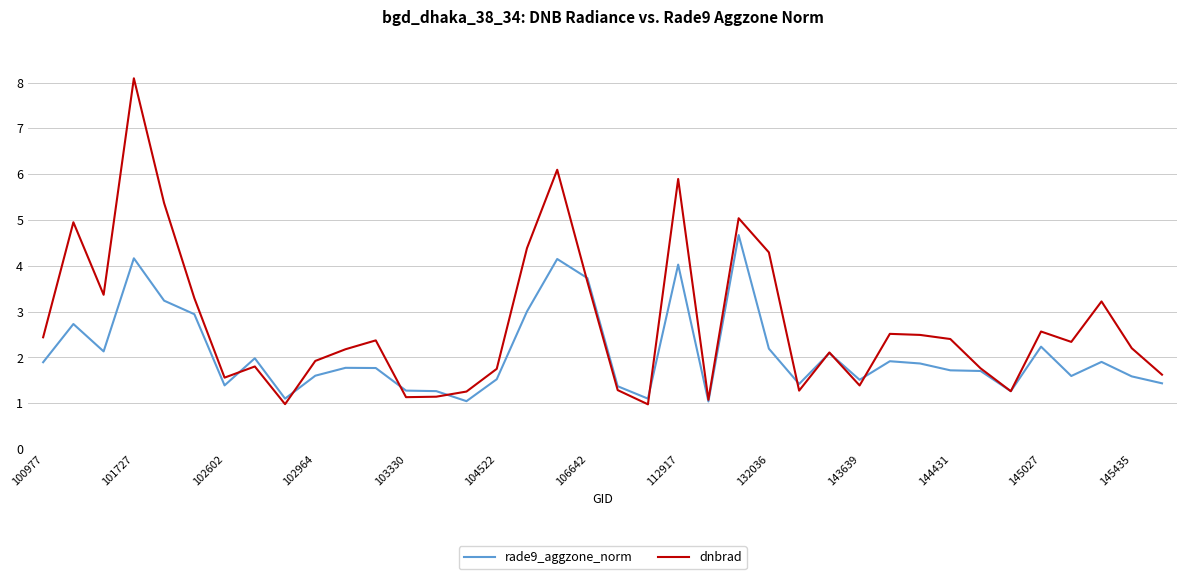

Which series has the largest total across all categories?

dnbrad